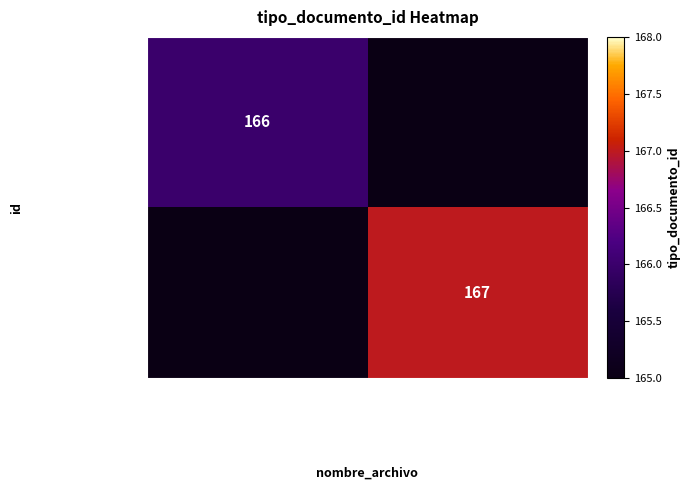

True or false: cU5iQzBuFAM%253D has a value of 166 at adenda_ampl_chapa_1373544473....

True